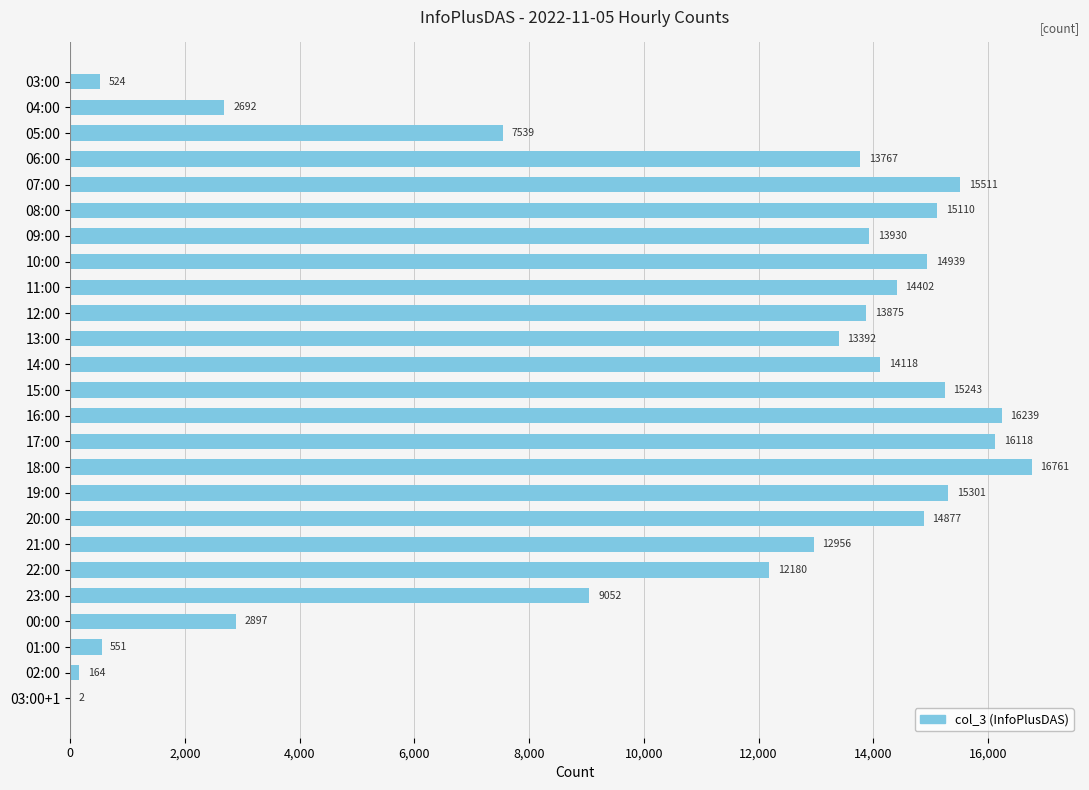

How many distinct data groups are displayed?

1